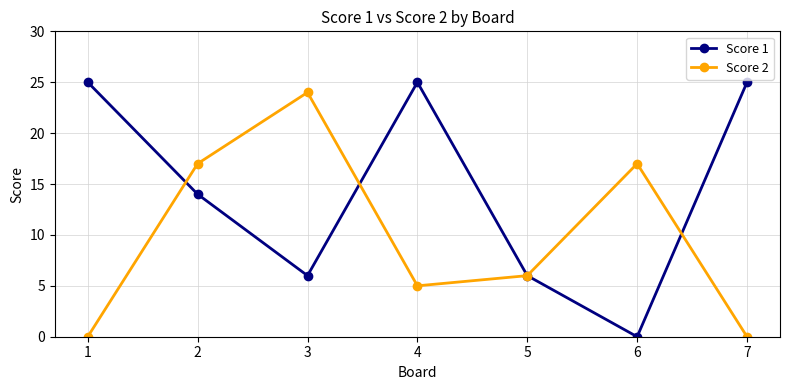

At which category does Score 1 reach its first local valley?

3